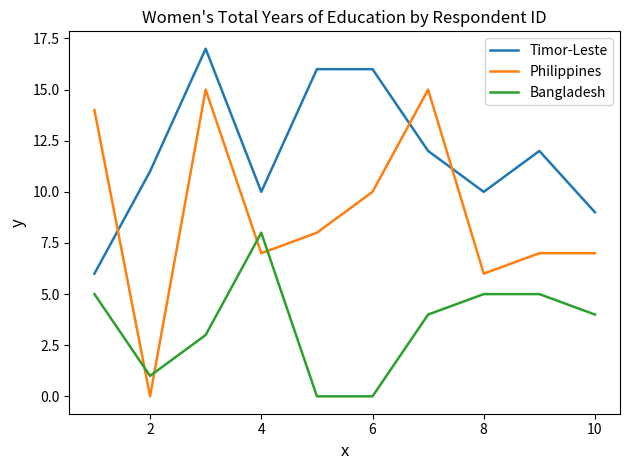

What is the highest value of the Philippines series?

15